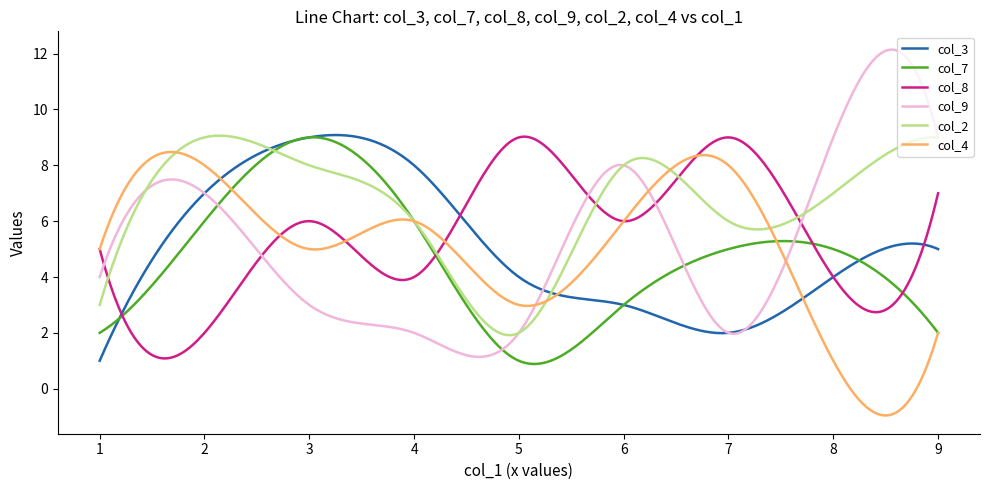

What is the minimum value shown in the chart?

-1.0